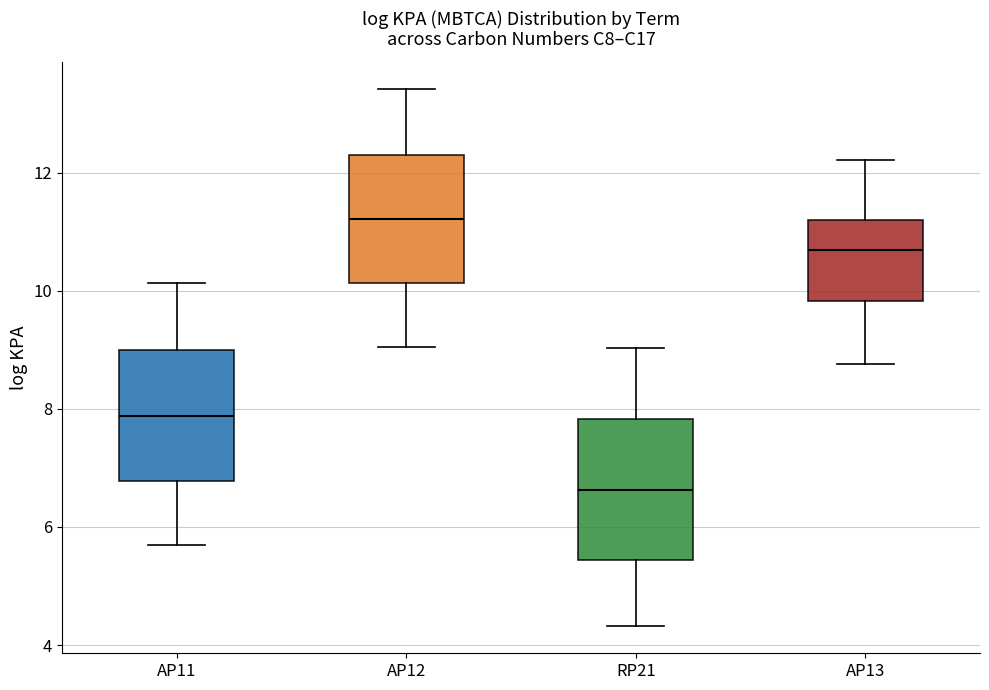

Which box's median line is the lowest?

RP21